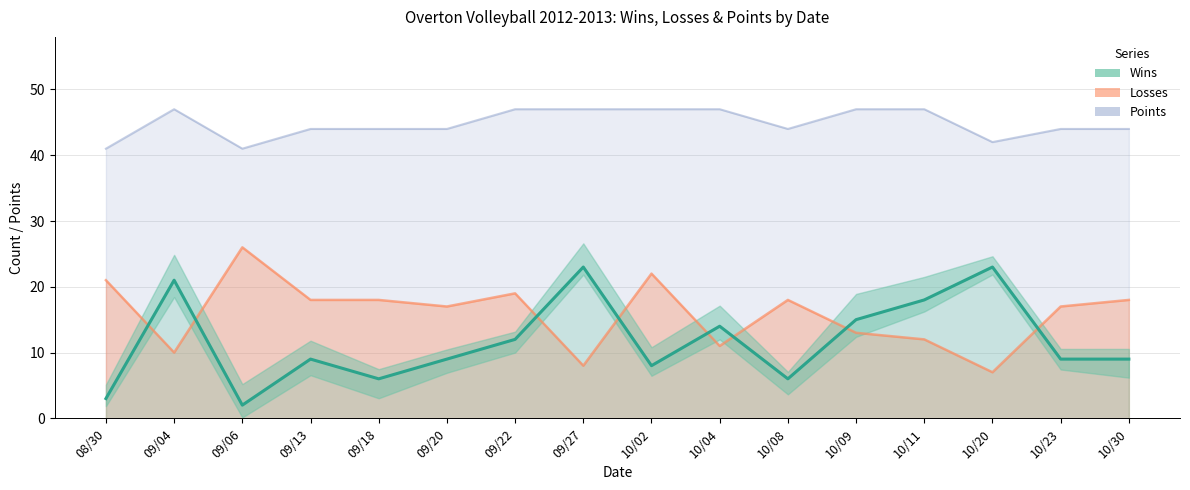

What position from the right is 10/04?

7